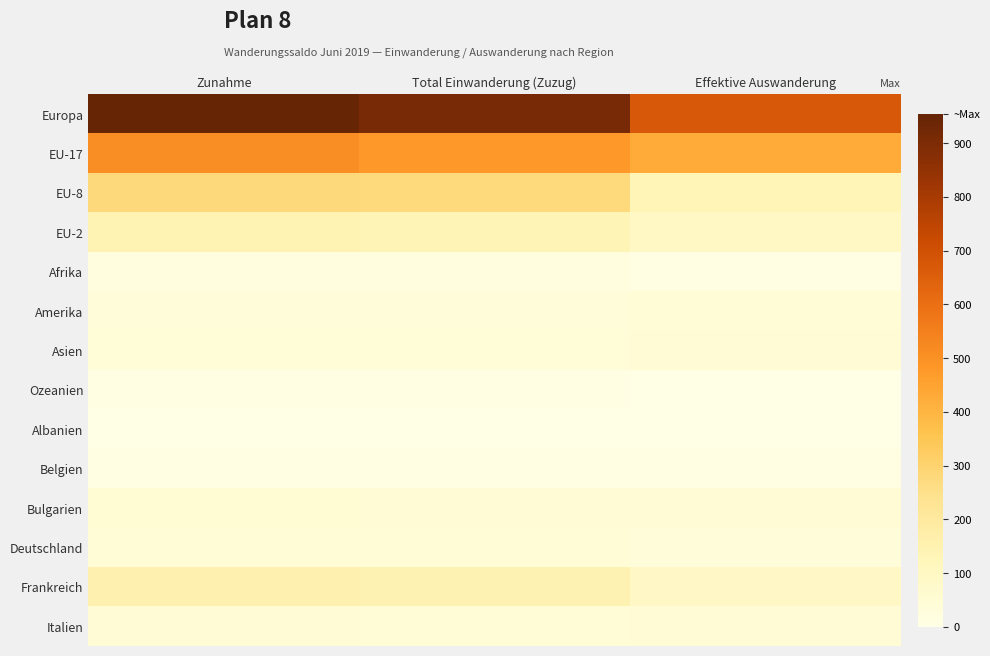

Reading left to right, list all the values displayed in this chart.

Europa: Zunahme=955	Total Einwanderung (Zuzug)=912	Effektive Auswanderung=675
EU-17: Zunahme=505	Total Einwanderung (Zuzug)=475	Effektive Auswanderung=426
EU-8: Zunahme=278	Total Einwanderung (Zuzug)=273	Effektive Auswanderung=131
EU-2: Zunahme=143	Total Einwanderung (Zuzug)=135	Effektive Auswanderung=96
Afrika: Zunahme=19	Total Einwanderung (Zuzug)=19	Effektive Auswanderung=11
Amerika: Zunahme=37	Total Einwanderung (Zuzug)=36	Effektive Auswanderung=43
Asien: Zunahme=40	Total Einwanderung (Zuzug)=40	Effektive Auswanderung=46
Ozeanien: Zunahme=4	Total Einwanderung (Zuzug)=4	Effektive Auswanderung=1
Albanien: Zunahme=0	Total Einwanderung (Zuzug)=0	Effektive Auswanderung=2
Belgien: Zunahme=7	Total Einwanderung (Zuzug)=7	Effektive Auswanderung=9
Bulgarien: Zunahme=55	Total Einwanderung (Zuzug)=50	Effektive Auswanderung=47
Deutschland: Zunahme=42	Total Einwanderung (Zuzug)=42	Effektive Auswanderung=31
Frankreich: Zunahme=156	Total Einwanderung (Zuzug)=149	Effektive Auswanderung=92
Italien: Zunahme=48	Total Einwanderung (Zuzug)=44	Effektive Auswanderung=46